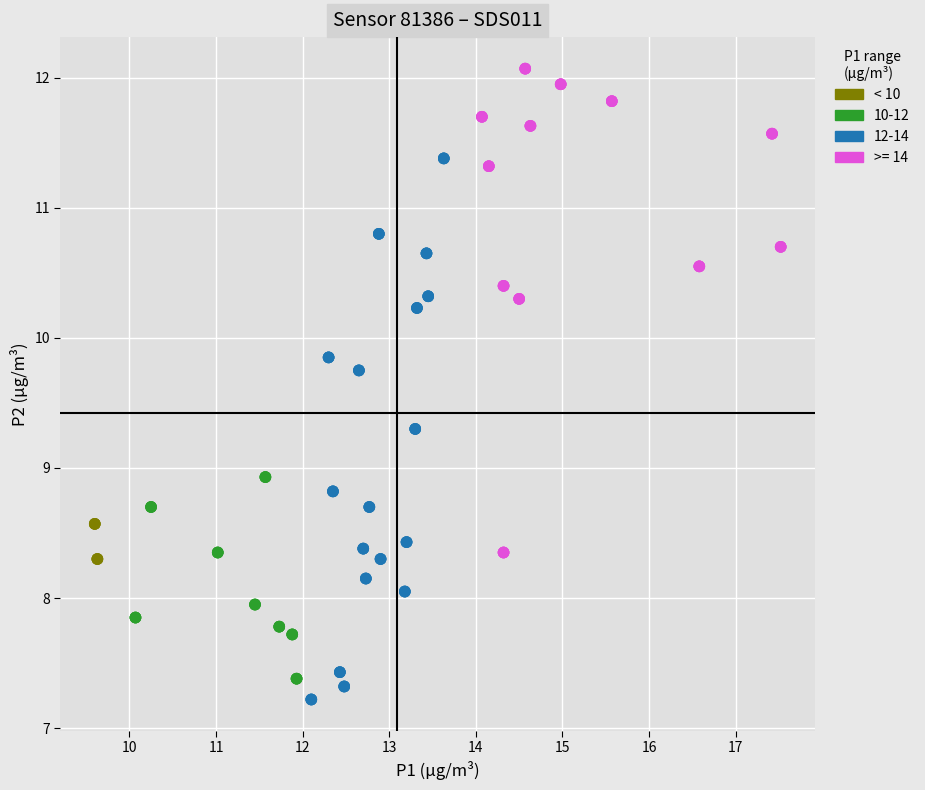

Which series has the widest spread of Y values?

12-14